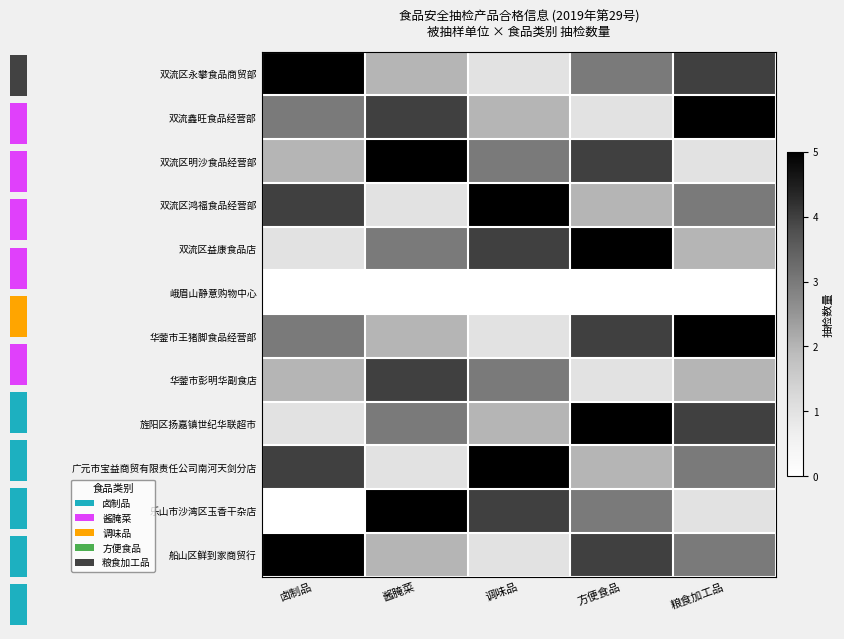

How many categories are shown in the chart?

5